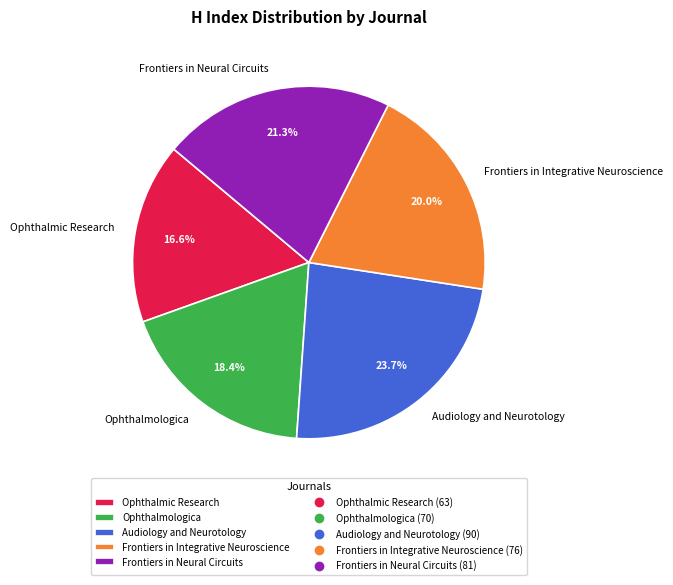

To the nearest percent, what percentage of the pie is Frontiers in Integrative Neuroscience?

20%